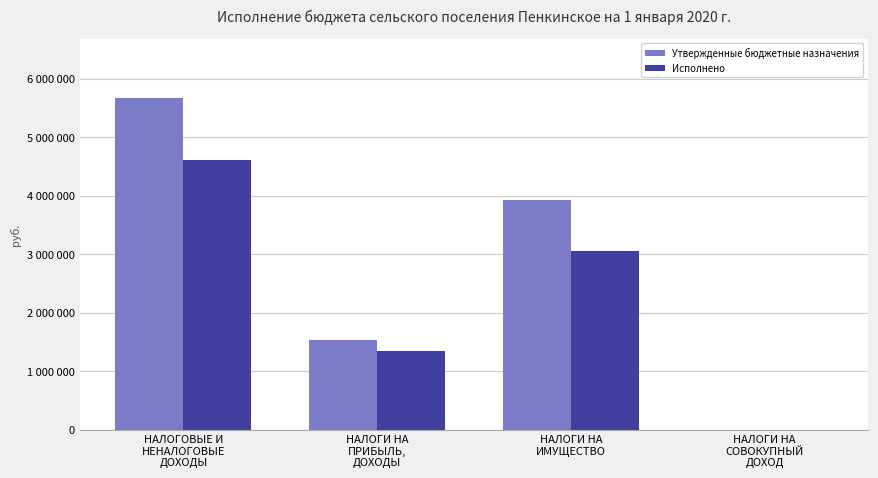

Reading right to left, what are all the values shown in this chart?

Утвержденные бюджетные назначения: 1000.0	3930300.0	1535700.0	5668493.8
Исполнено: 1487.0	3056604.8	1352991.9	4604967.5